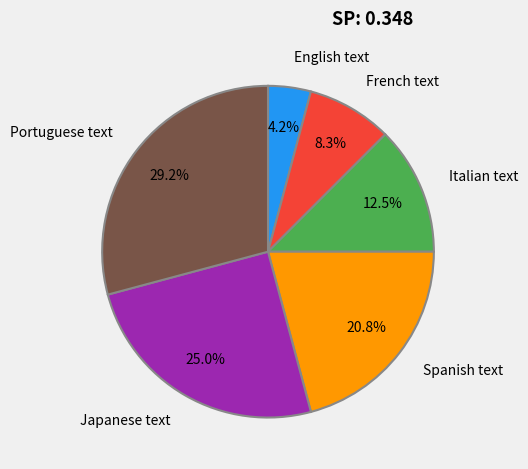

To the nearest percent, what is the difference between the Italian text and Spanish text slice percentages?

8%